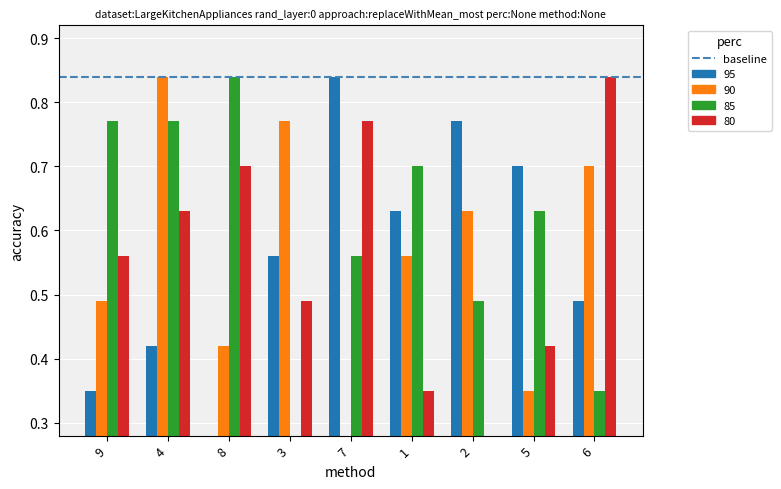

How many groups of bars are there?

9